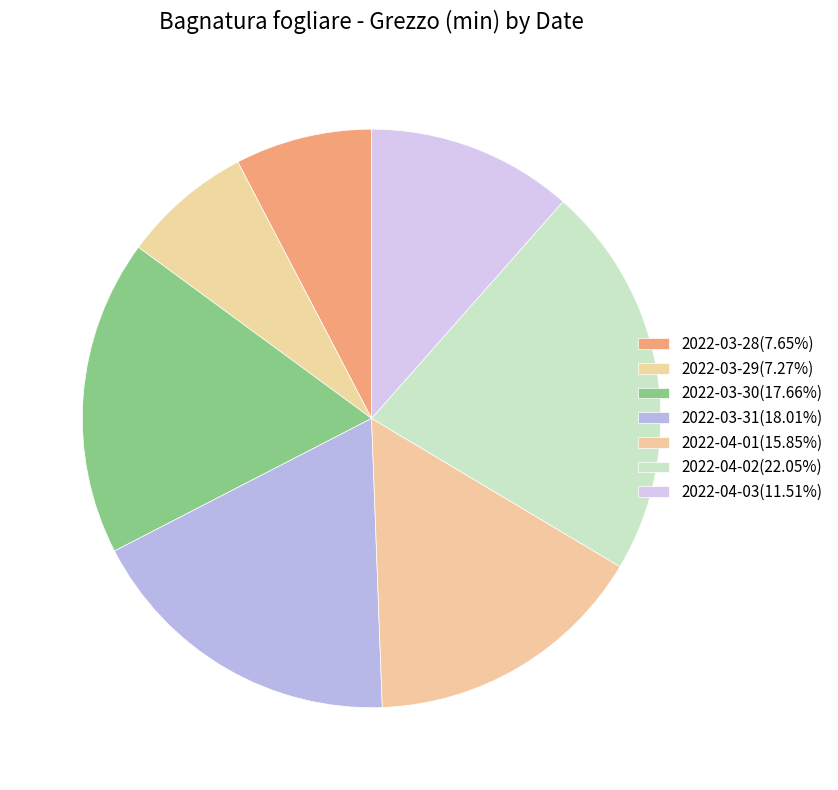

How many slices are in this pie chart?

7